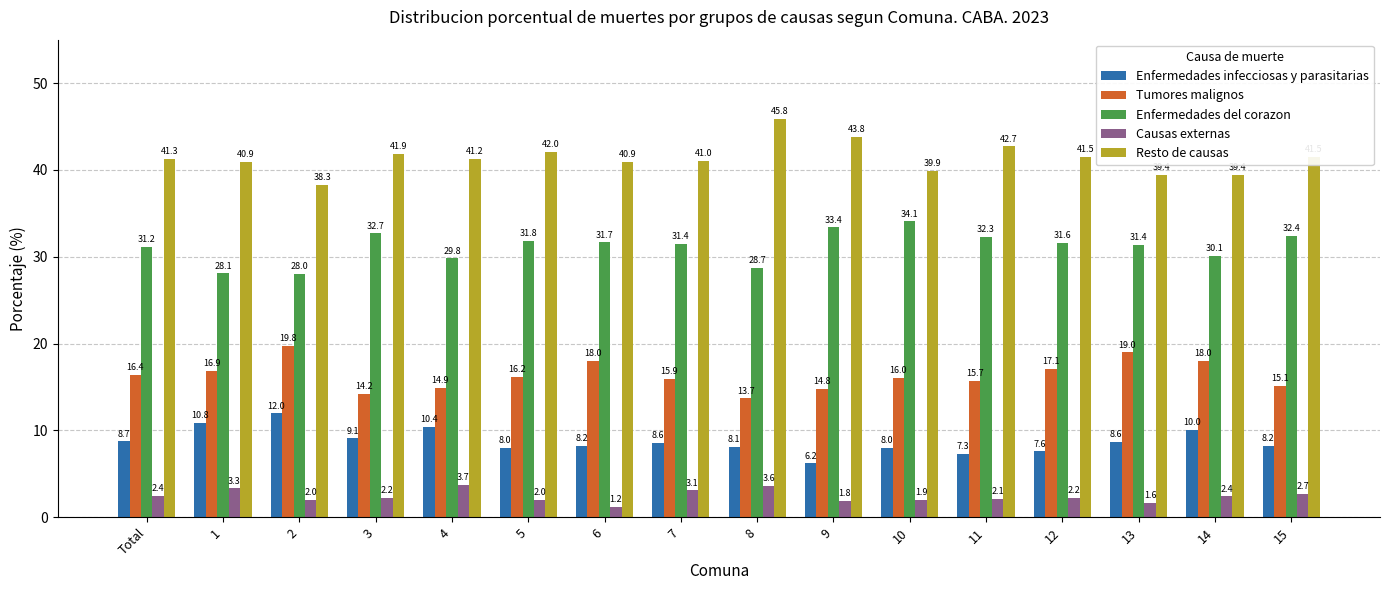

Where does the Enfermedades infecciosas y parasitarias series first go above 8?

Total